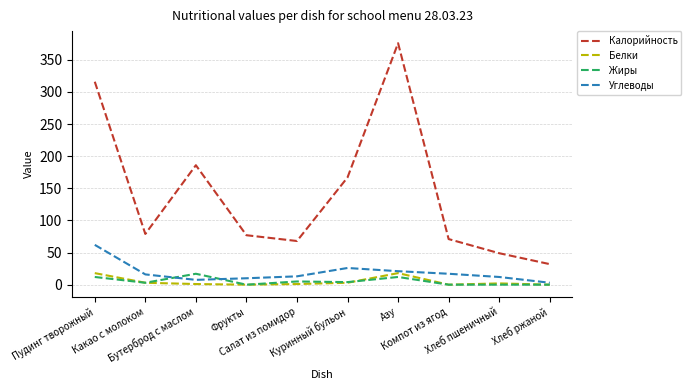

True or false: Калорийность and Белки cross at least once.

False